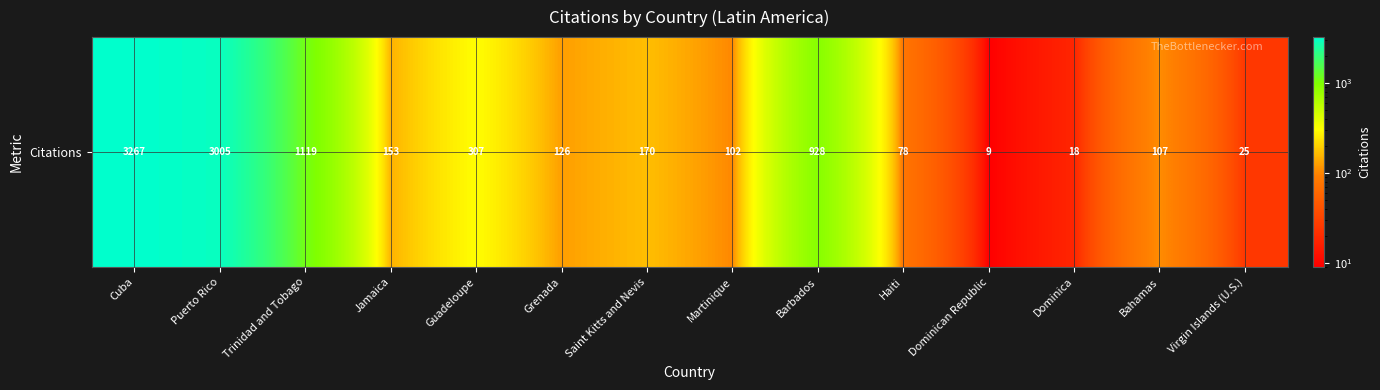

What is the change in value from Grenada to Dominica?

-108